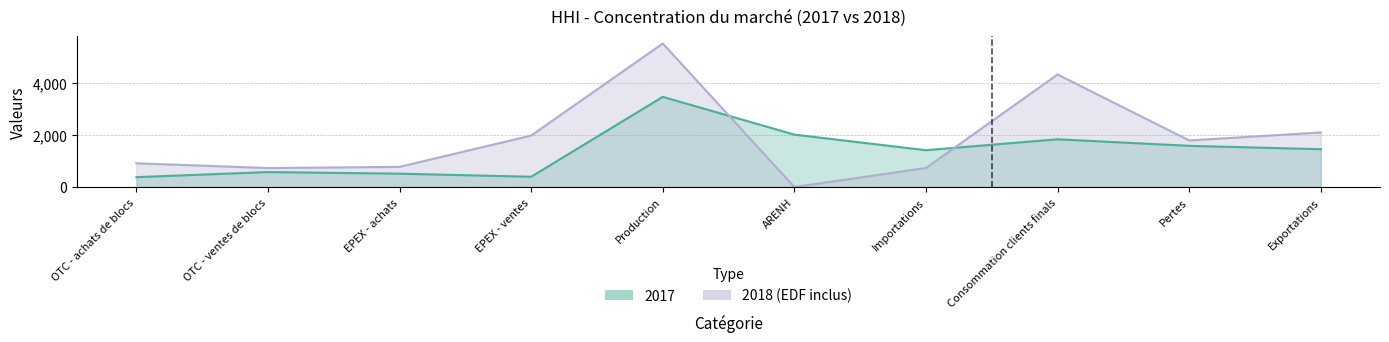

Is the value of 2017 at ARENH greater than the value of 2018 (EDF inclus) at EPEX - ventes?

Yes